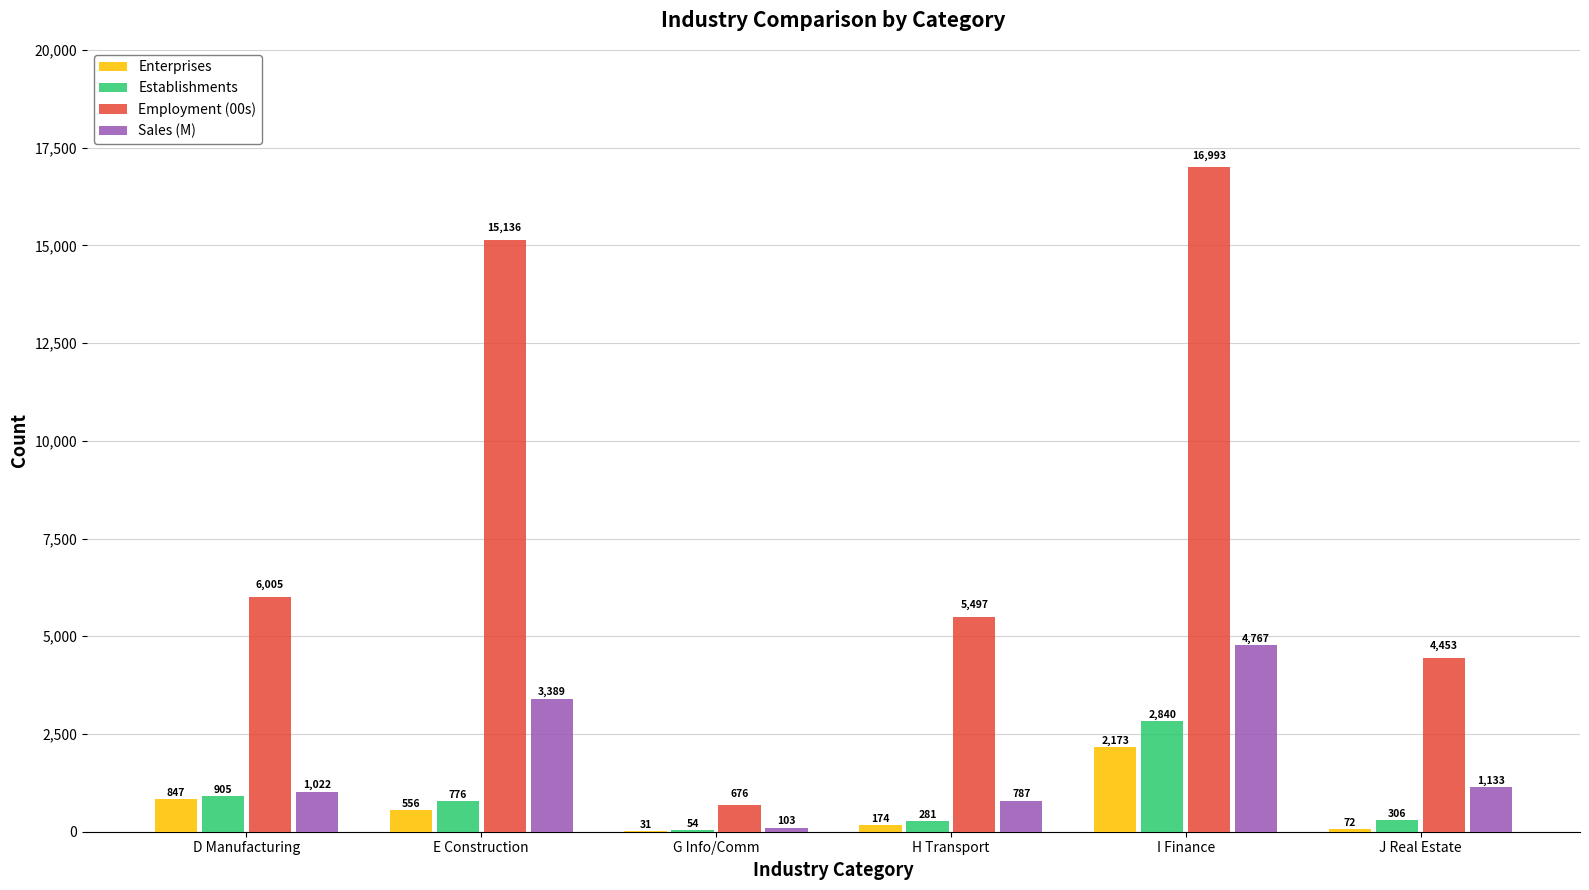

What is the approximate value of Employment (00s) at I Finance, to the nearest 10?

16990